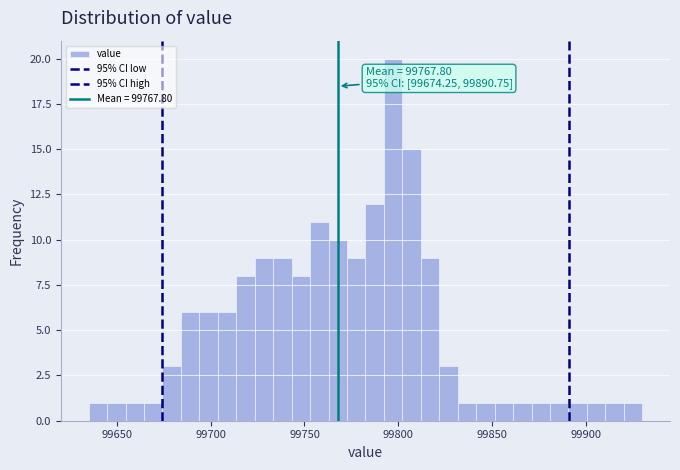

Around what value on the x-axis is the tallest bar? Give the approximate position of its centre, as read against the axis.

99795